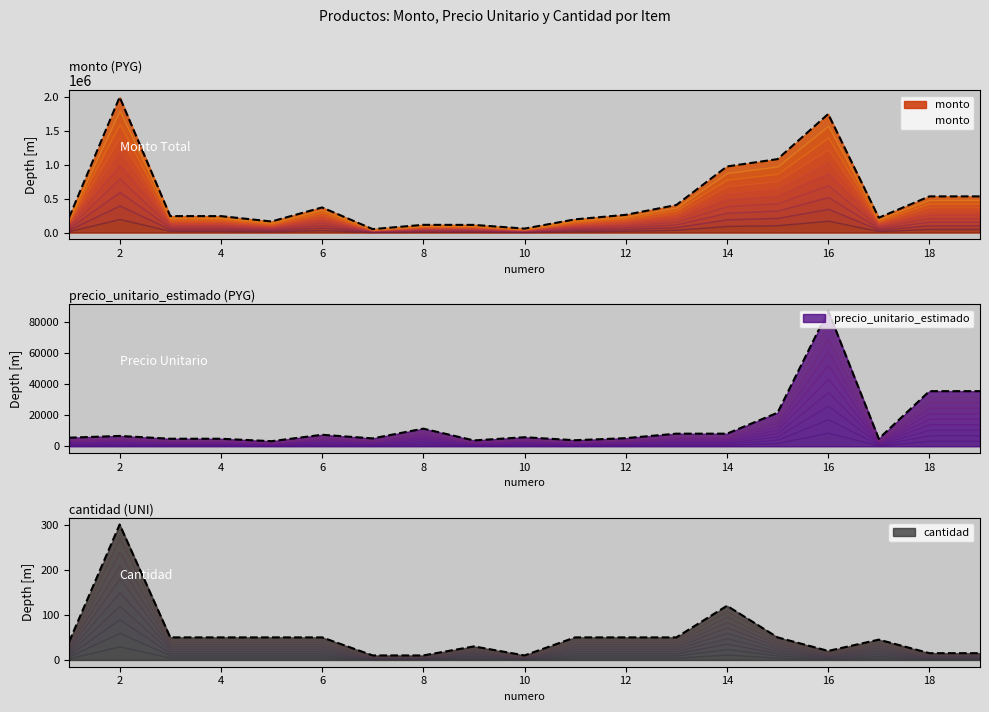

True or false: cantidad and precio_unitario_estimado cross at least once.

False